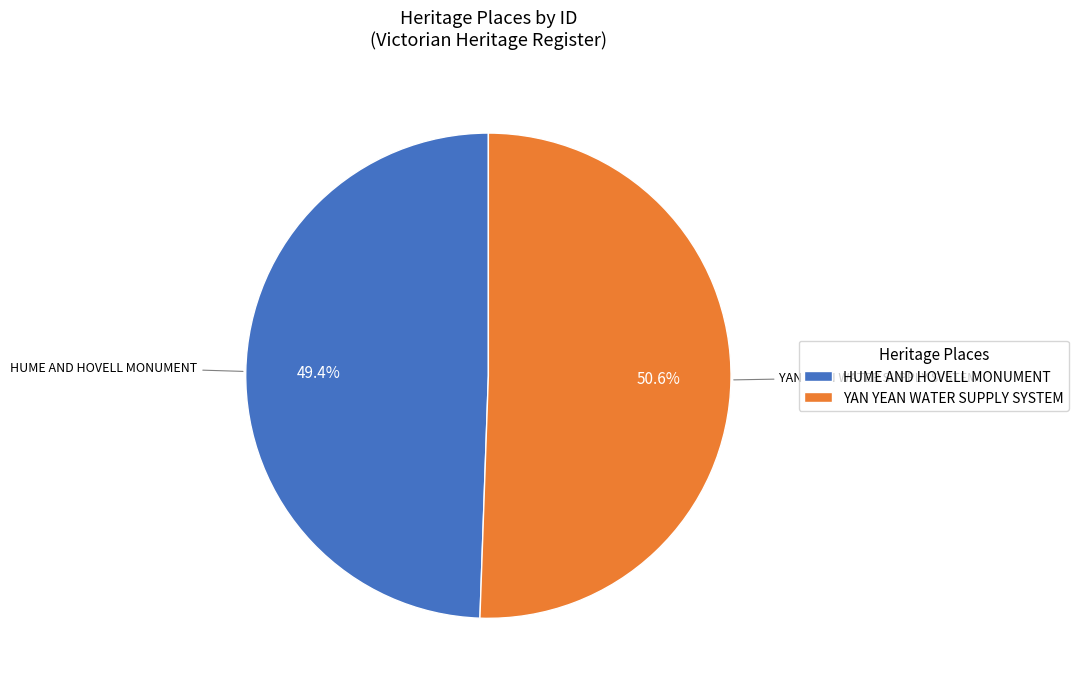

Rank the categories by value from highest to lowest.

YAN YEAN WATER SUPPLY SYSTEM, HUME AND HOVELL MONUMENT